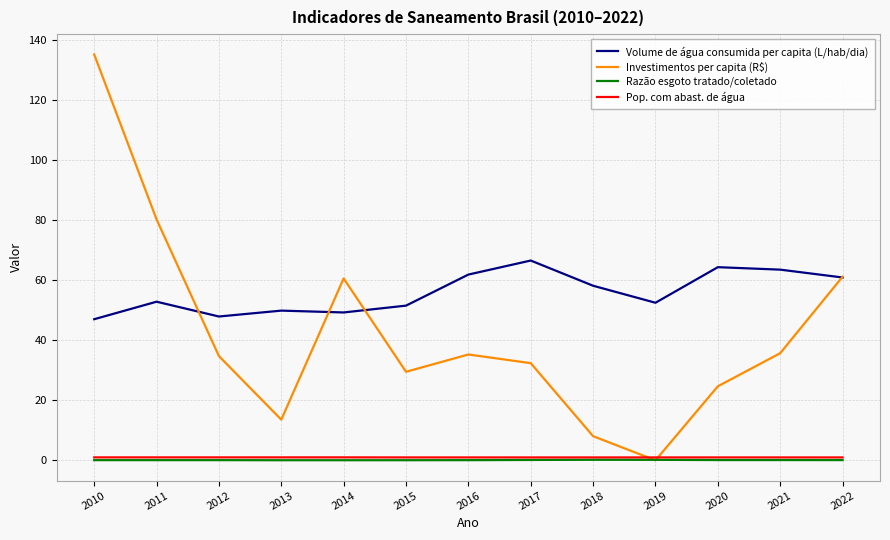

Is this an area chart (filled region under the line)?

No